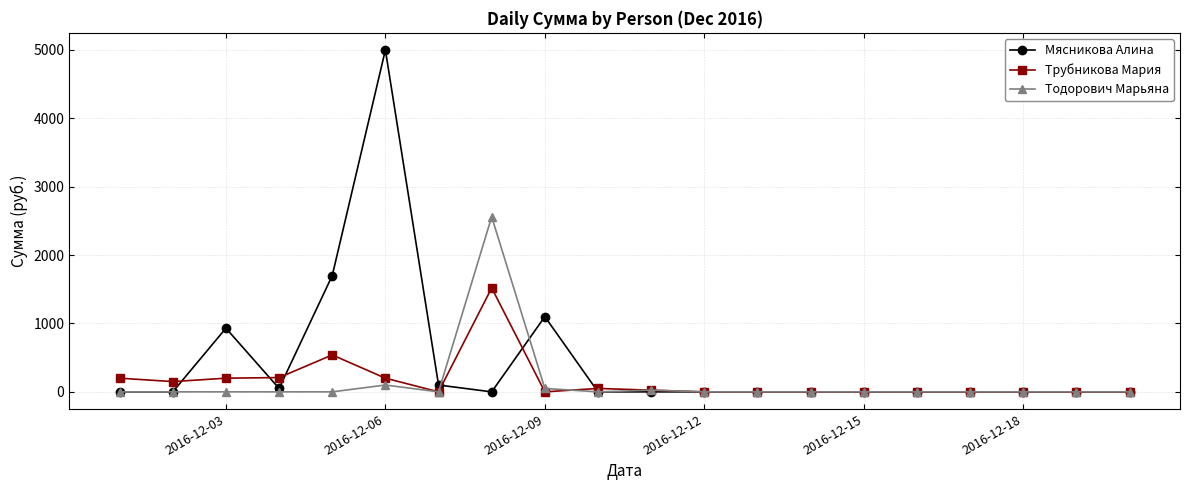

True or false: Трубникова Мария has more than 1 points higher than both neighbors.

True